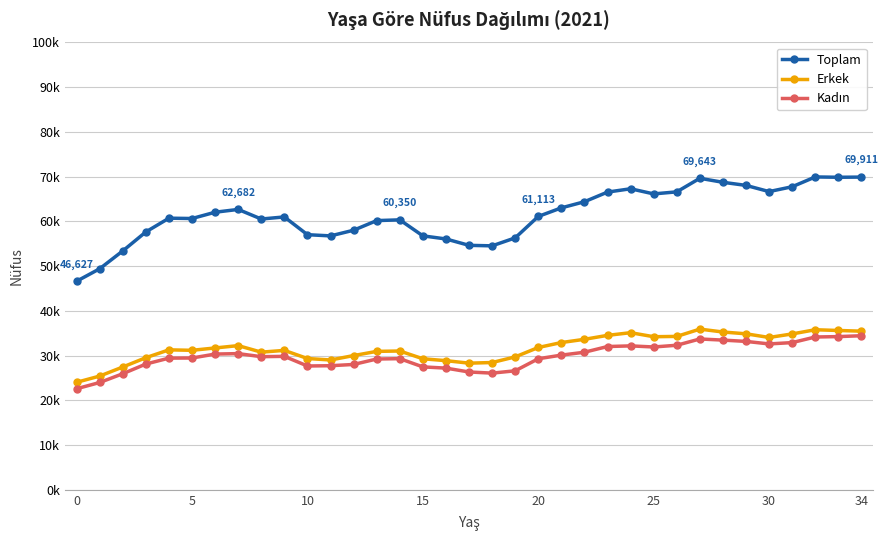

What are all the series names shown in the legend?

Toplam, Erkek, Kadın